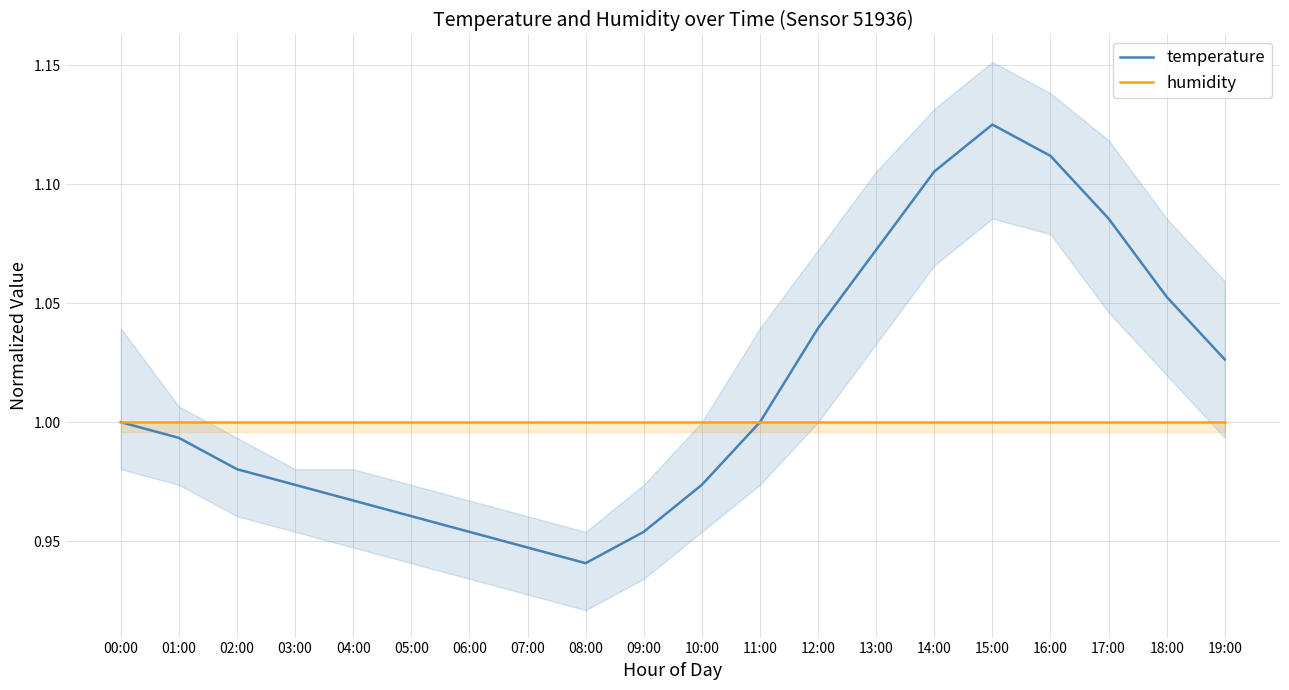

At which label is humidity closest to 1?

00:00